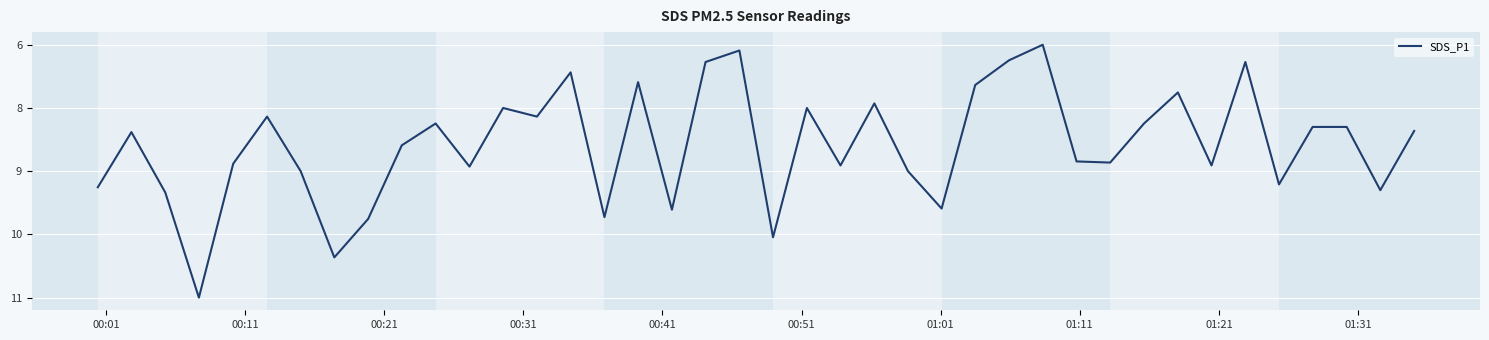

Does the chart have visible grid lines?

Yes